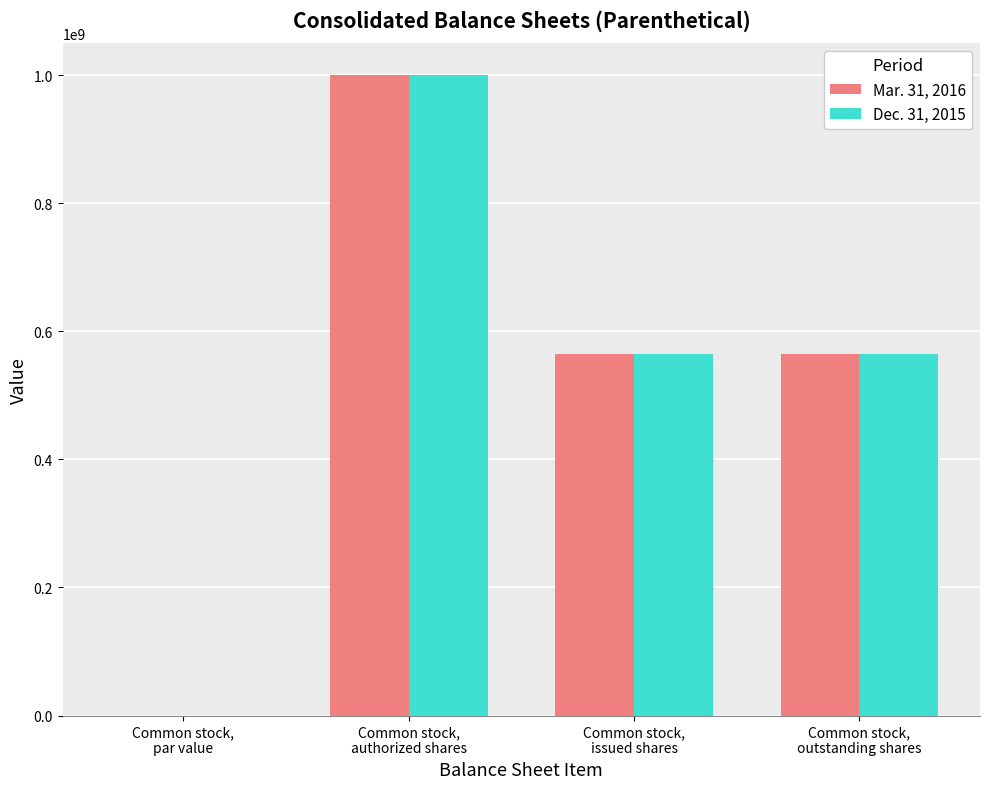

Is it true that Dec. 31, 2015 equals 251884374.7 at Common stock,
outstanding shares?

False